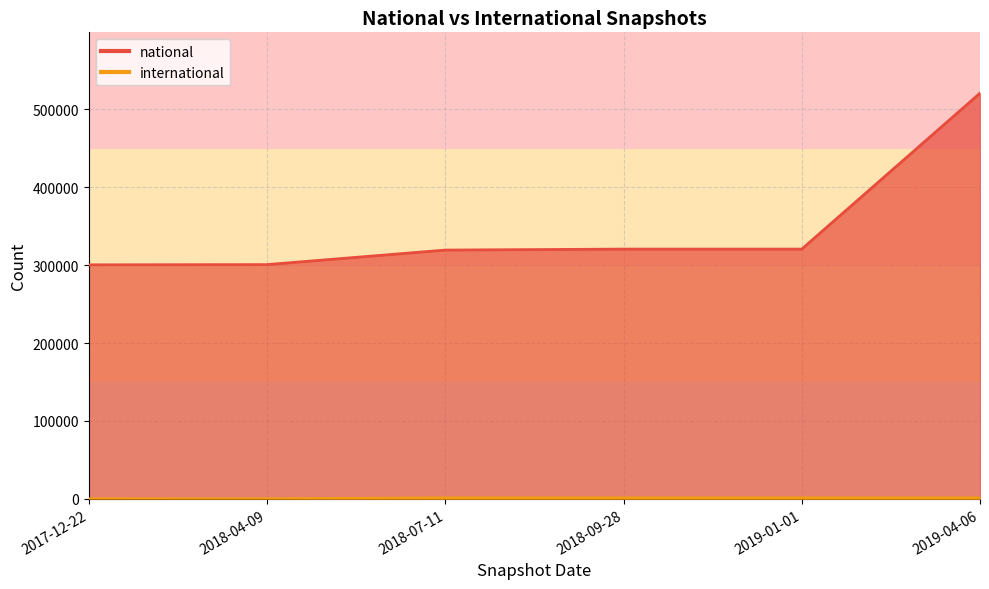

True or false: national and international cross at least once.

False